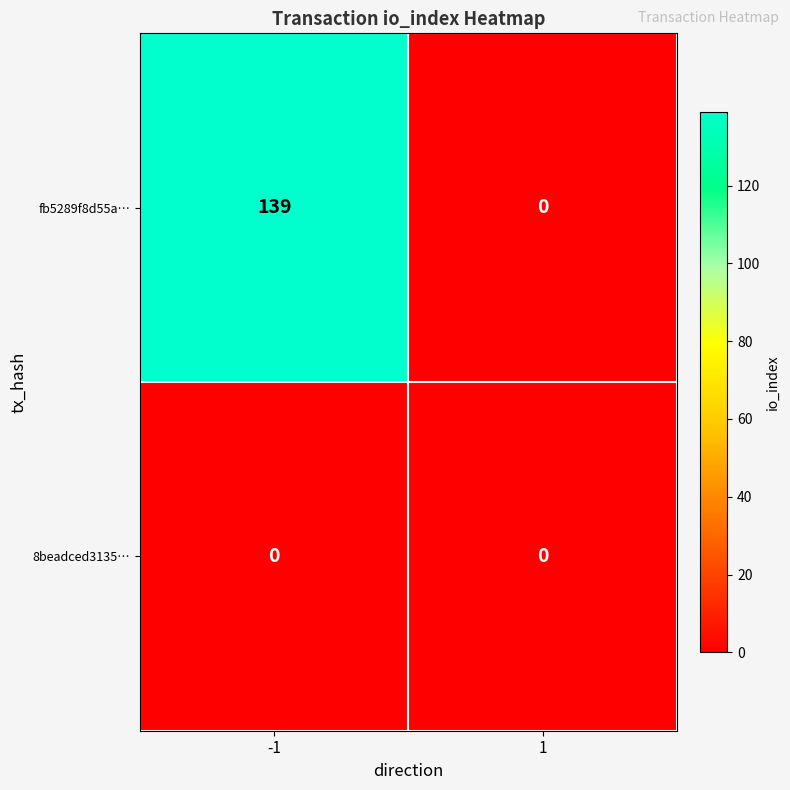

What is the maximum value for fb5289f8d55a…?

139